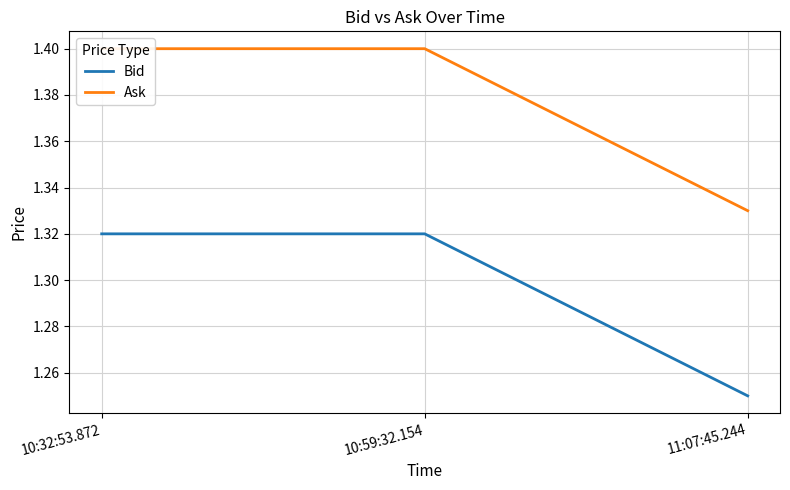

List the series in order of their peak value, highest first.

Ask, Bid